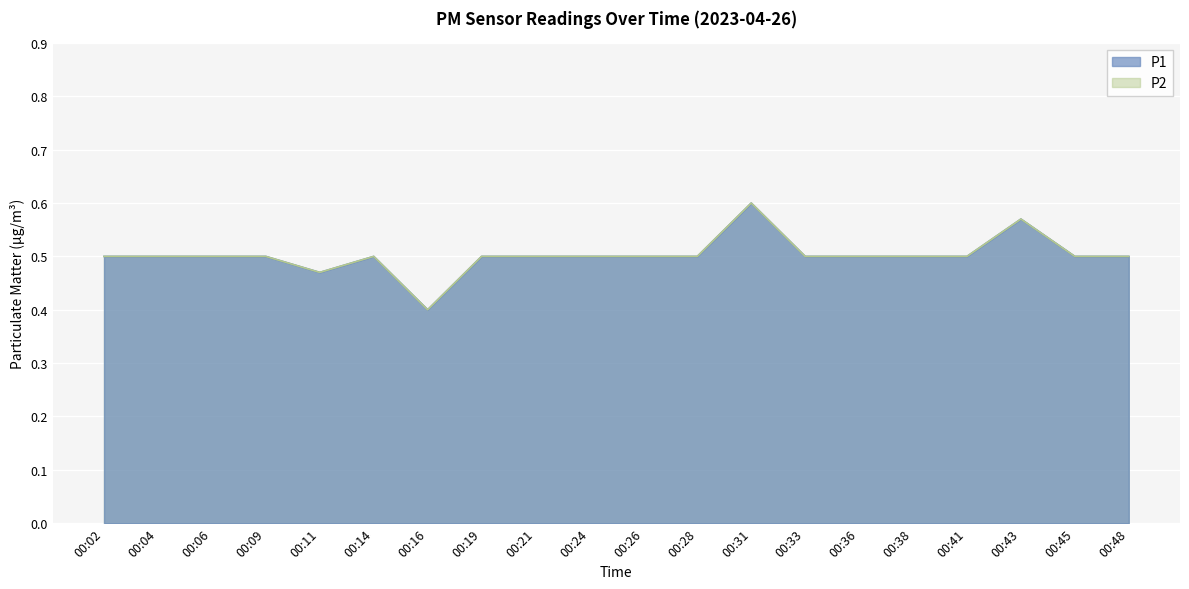

Count the number of data series in this chart.

2